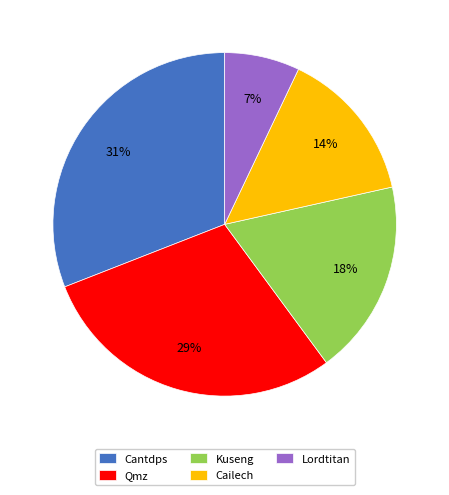

What is the ratio of the value at Cailech to the value at Cantdps?

0.5